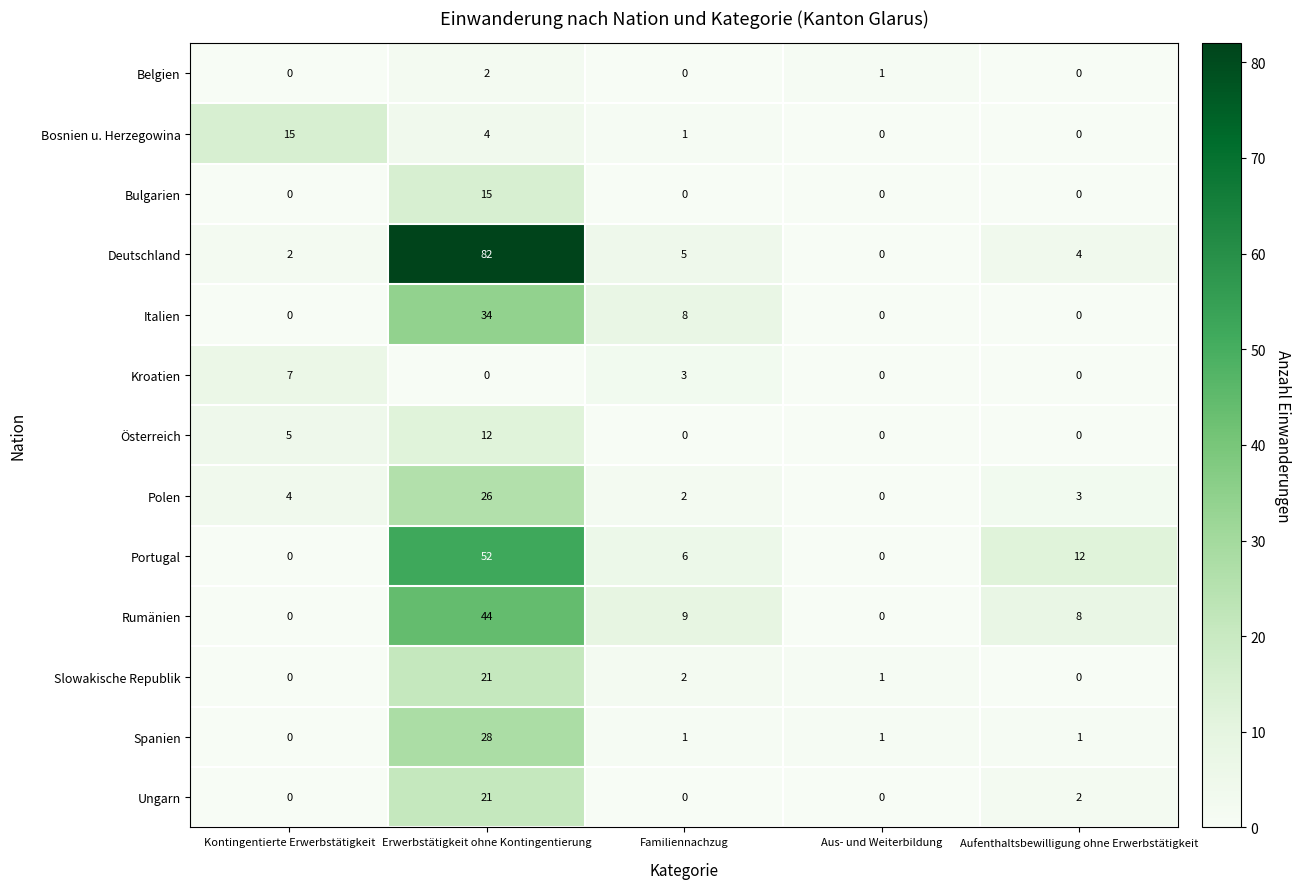

Which series has the largest range (max minus min)?

Deutschland